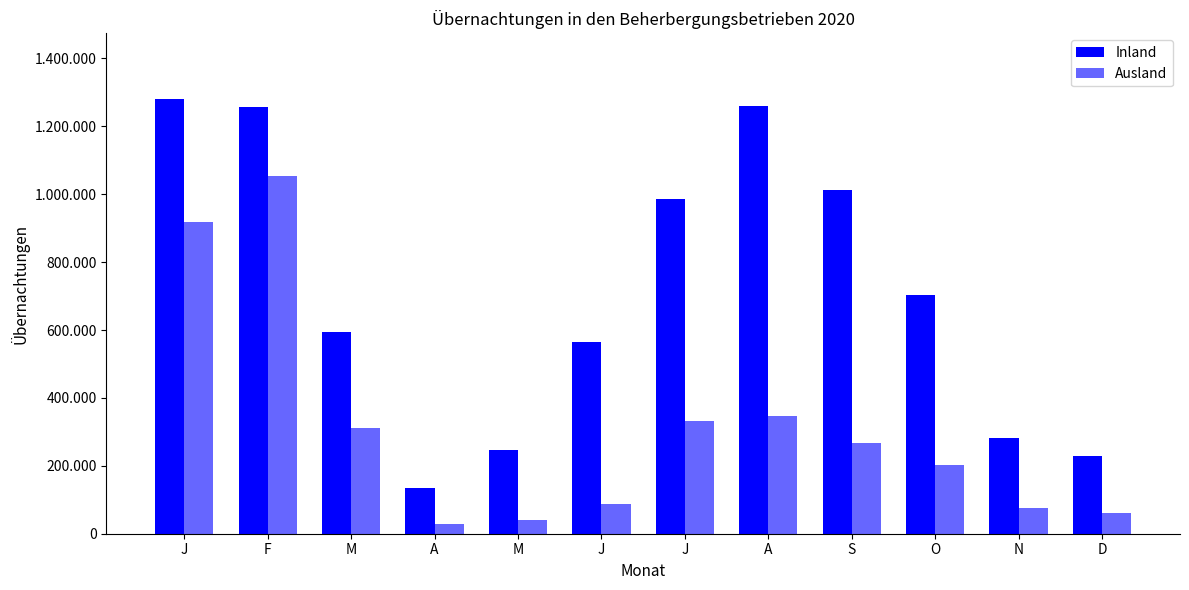

Are the bars grouped side by side (vs. stacked)?

Yes